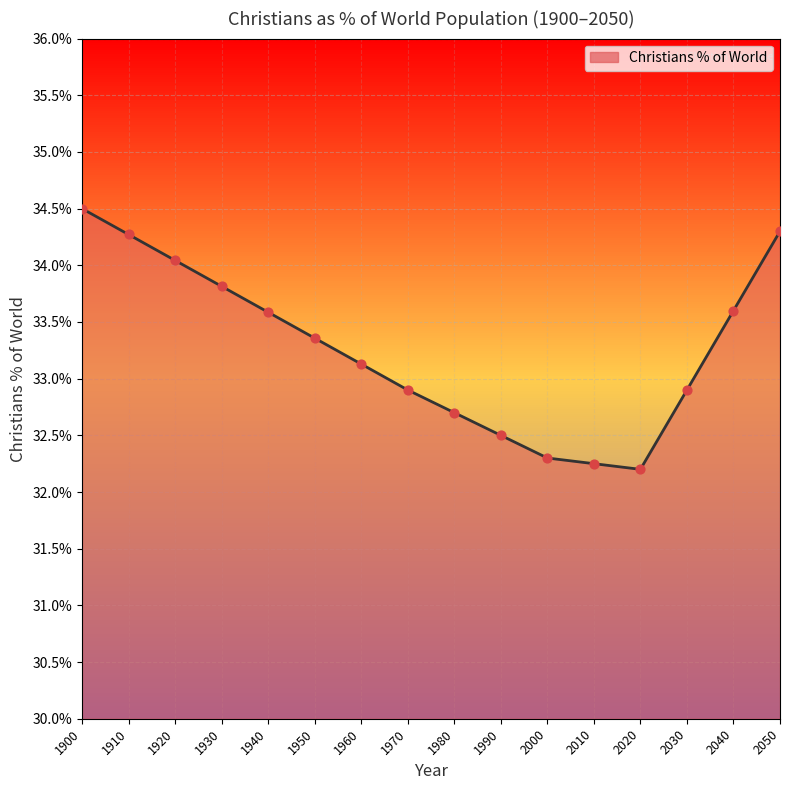

Which has a higher value, 1950 or 1970?

1950